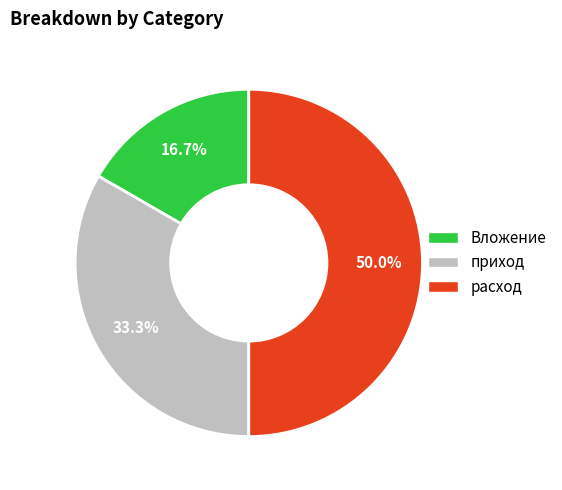

True or false: расход accounts for 50% of the total.

True